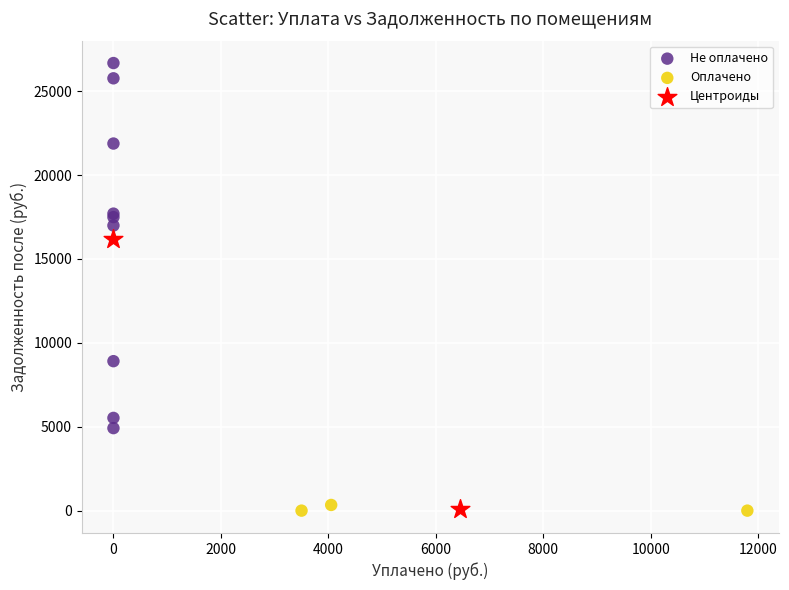

What are all the series names shown in the legend?

Не оплачено, Оплачено, Центроиды